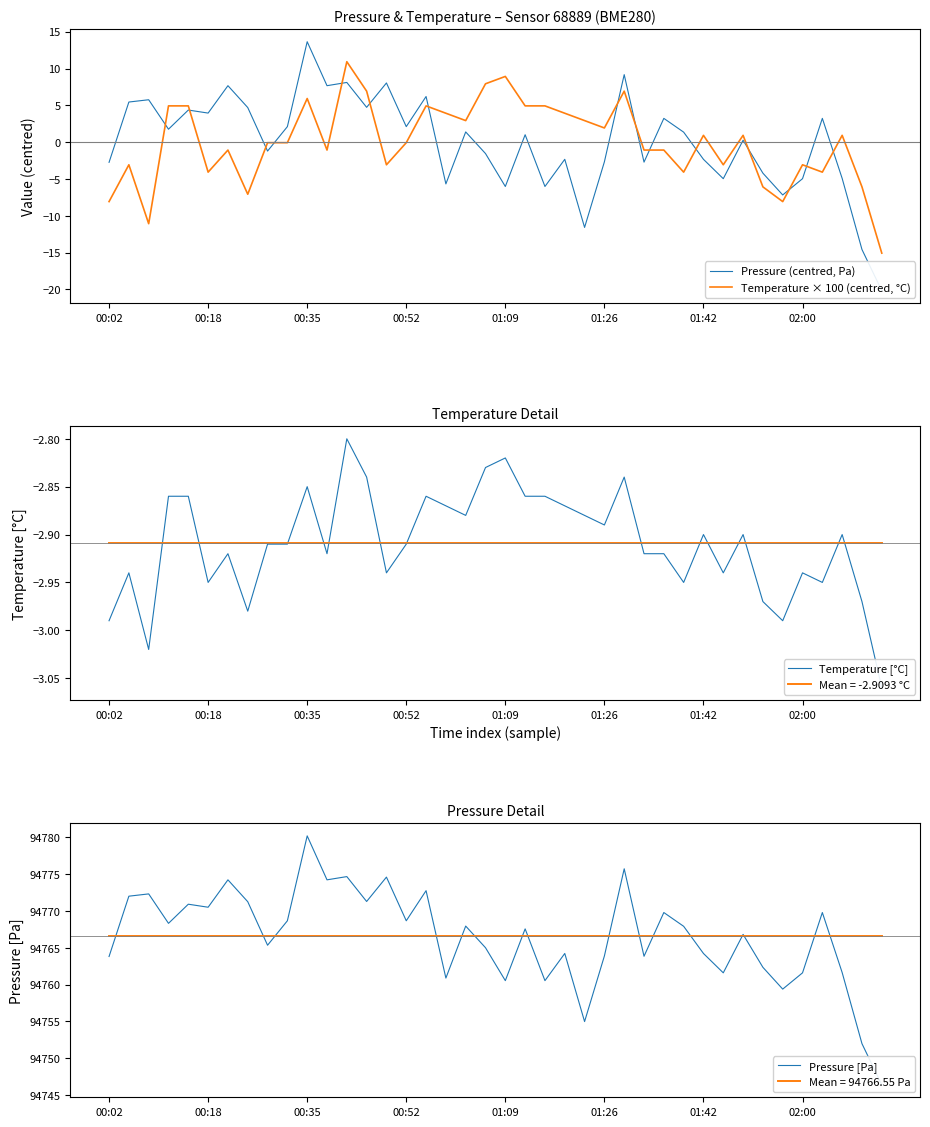

Count the number of categories in the chart.

40